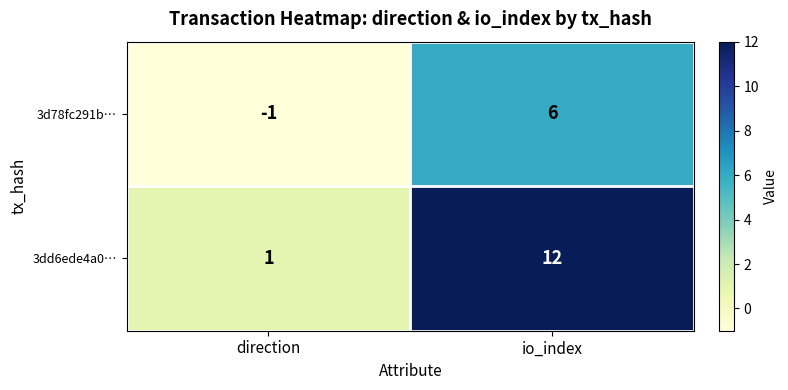

Count the number of data series in this chart.

2